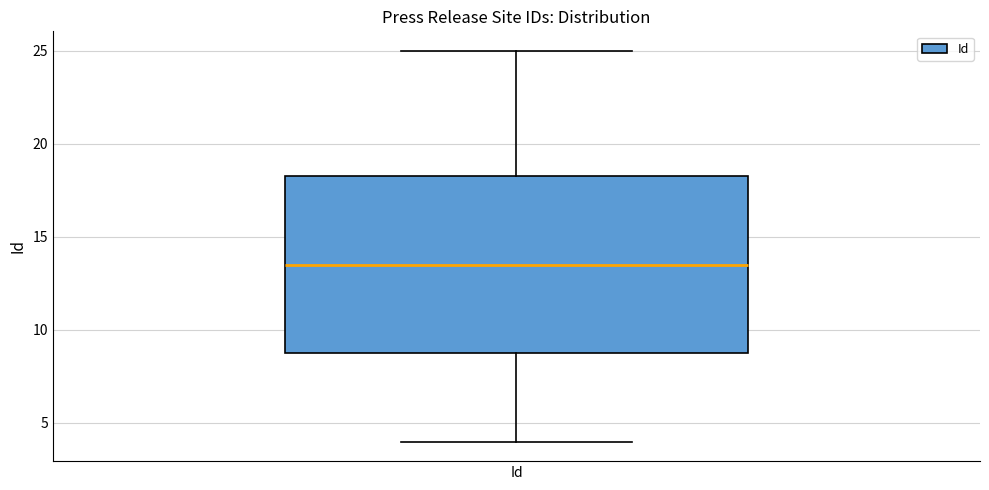

Read this box plot against the y-axis: the position of the median line, the range covered by the box, and the ends of both whiskers. The values are not printed on the chart, so give them approximately, as read against the axis.

median 13.5, box 9.0 to 18.5, whiskers 4.0 to 25.0